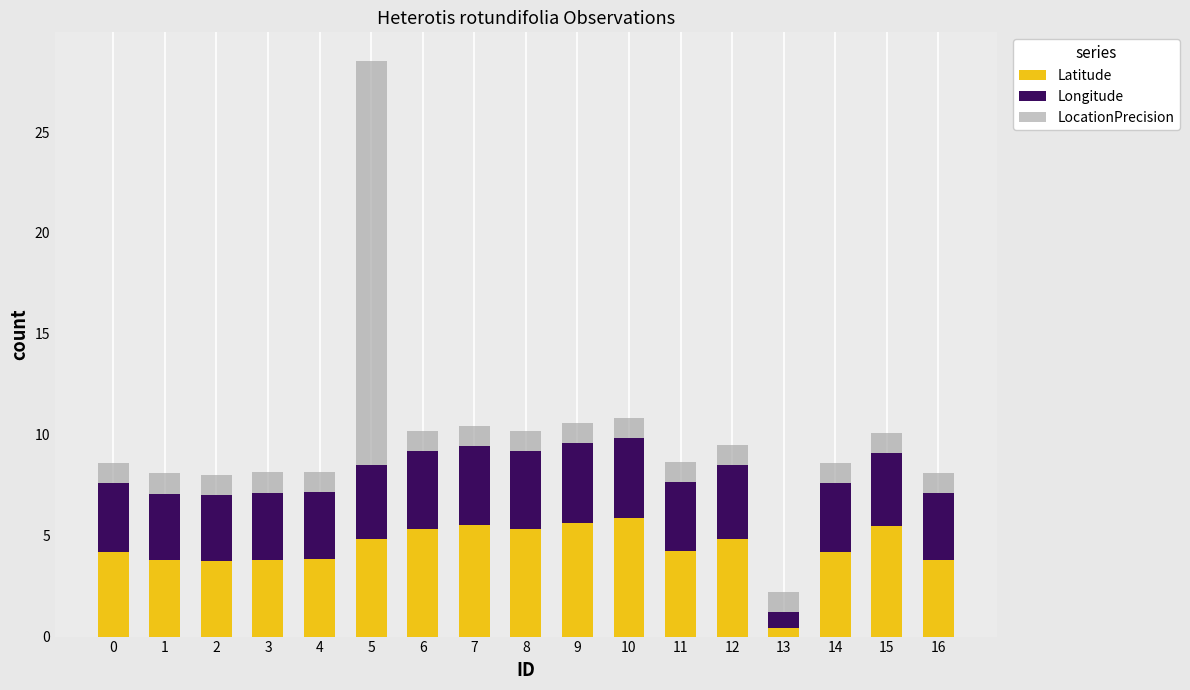

At which category is the sum across all series the highest?

5